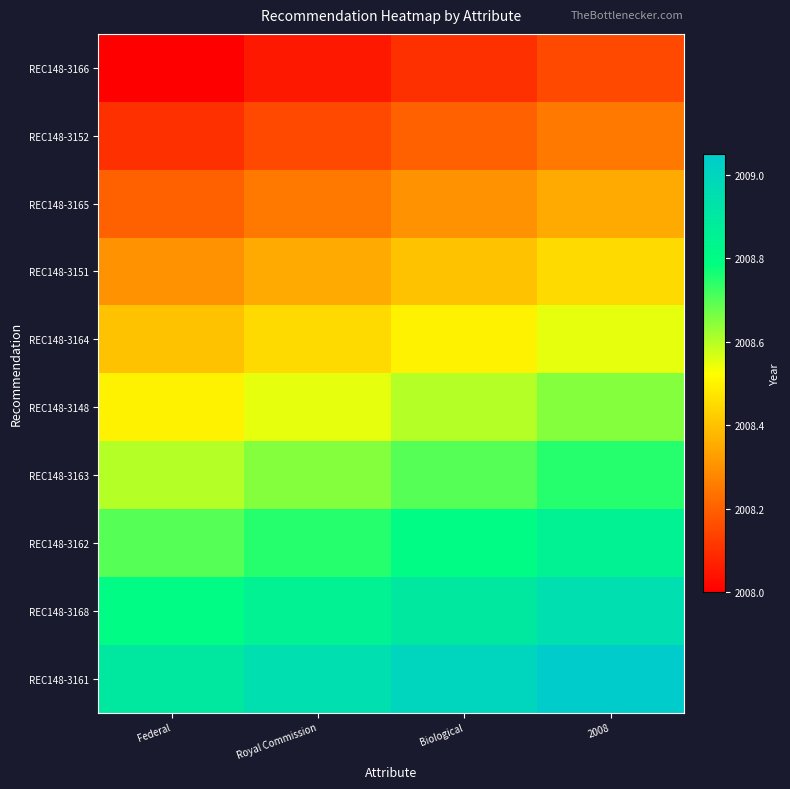

What is the total value across all series at 2008?

20086.0